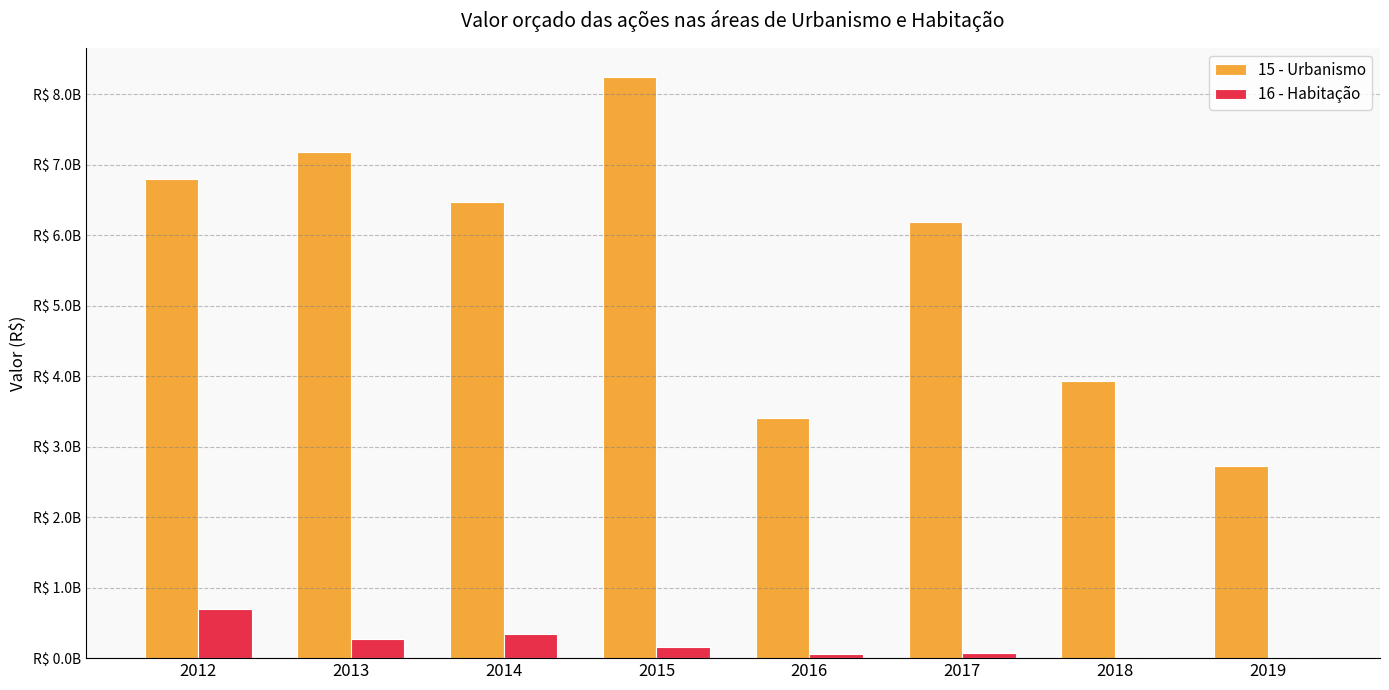

What are all the series names shown in the legend?

15 - Urbanismo, 16 - Habitação